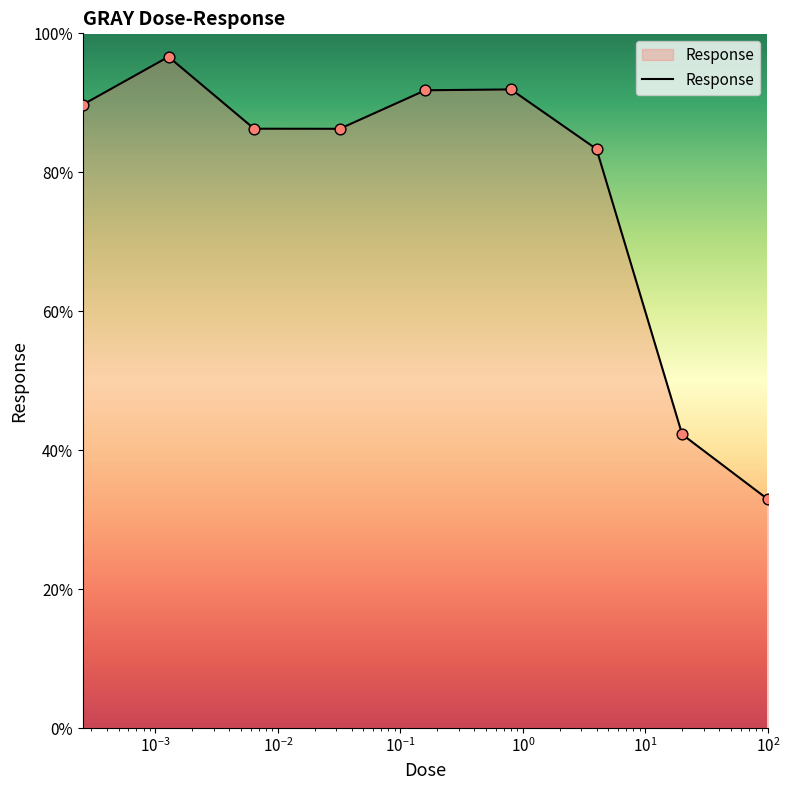

What is the minimum value shown in the chart?

32.9